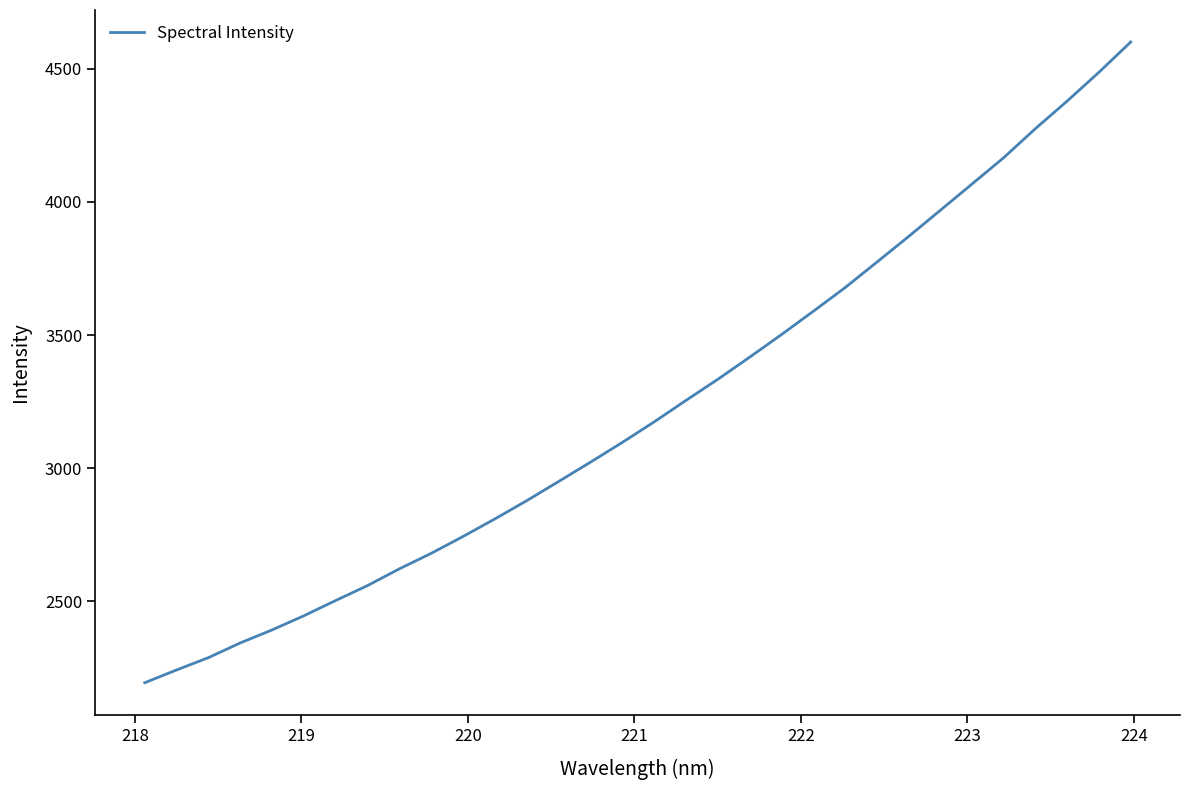

What is the smallest value displayed?

2194.5